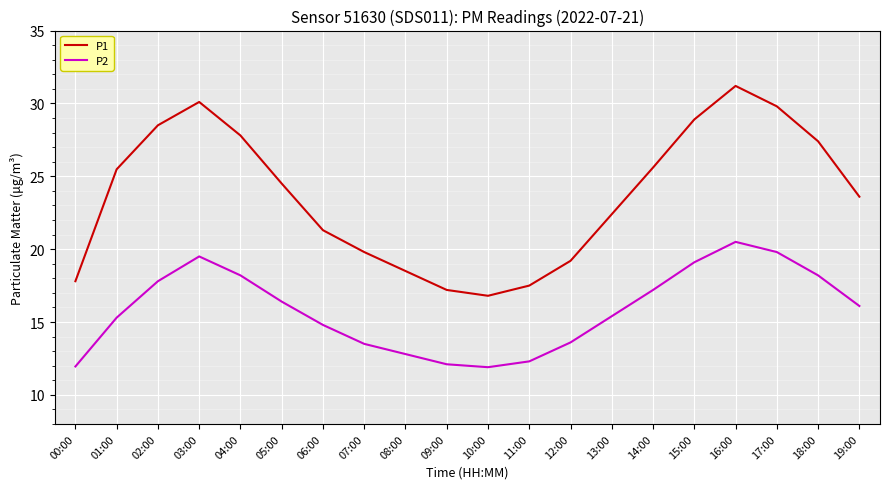

True or false: P1 and P2 cross at least once.

False